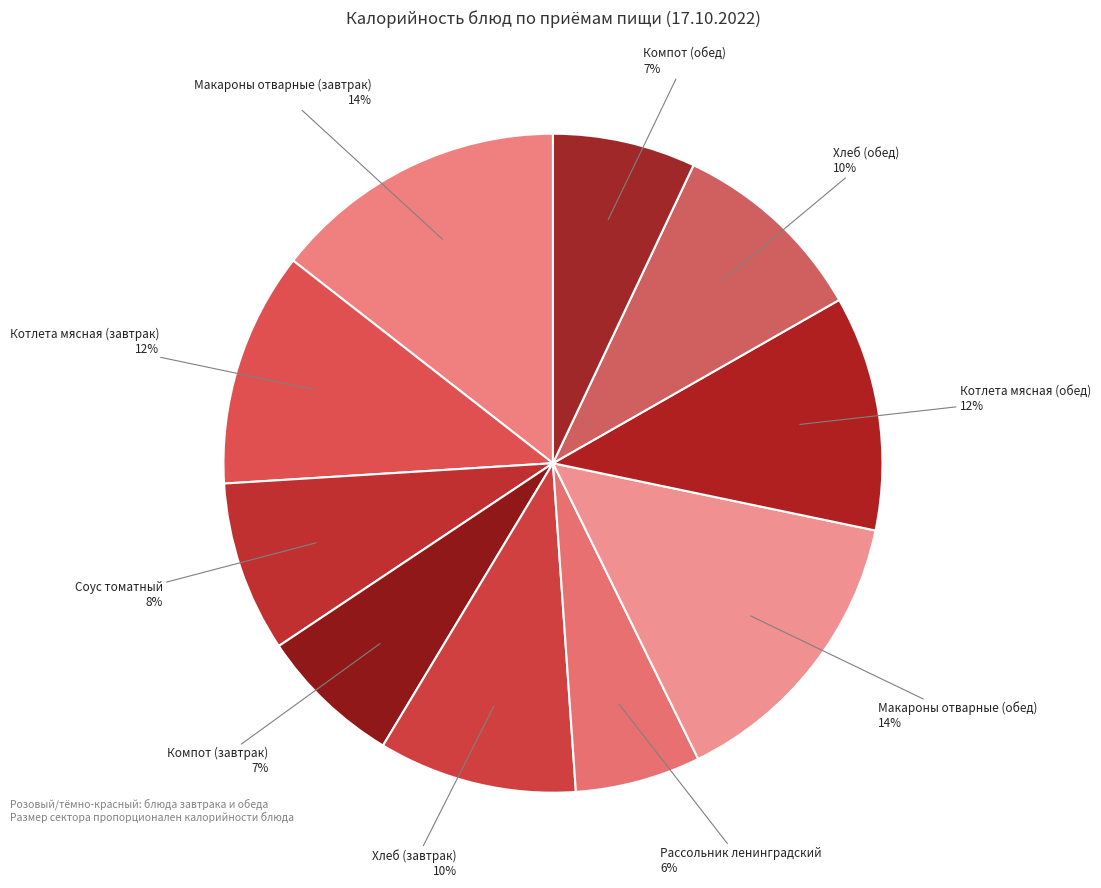

Rank the categories by value from lowest to highest.

Рассольник ленинградский, Компот (завтрак), Компот (обед), Соус томатный, Хлеб (завтрак), Хлеб (обед), Котлета мясная (завтрак), Котлета мясная (обед), Макароны отварные (завтрак), Макароны отварные (обед)